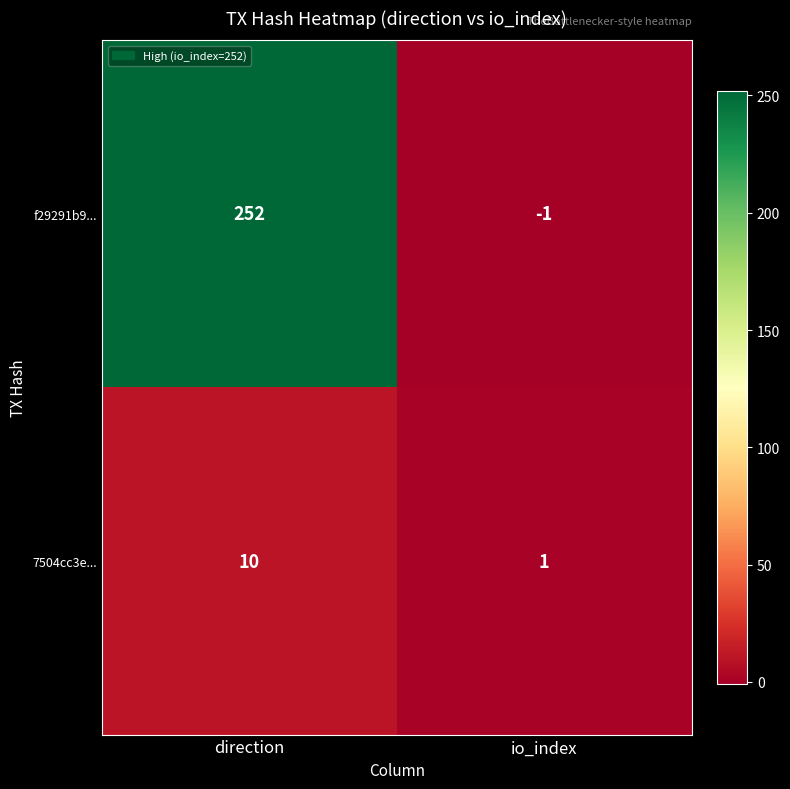

At which category is the sum across all series the highest?

direction